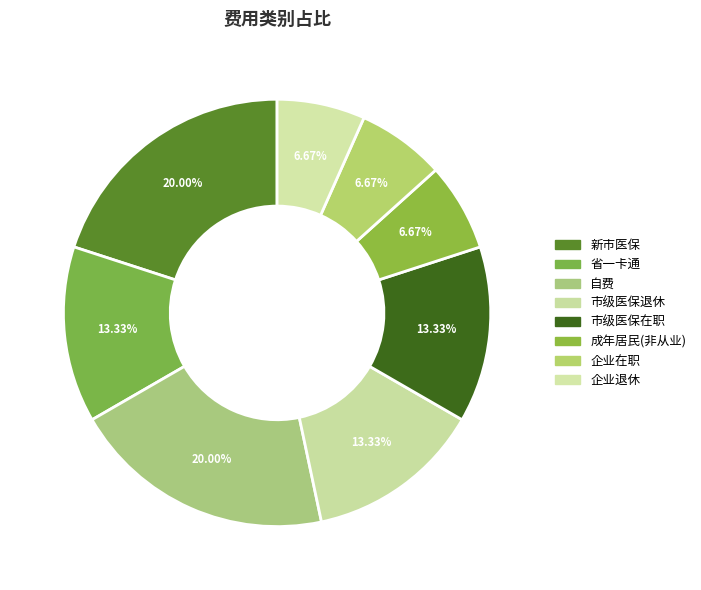

To the nearest percent, what is the combined percentage of 市级医保退休 and 成年居民(非从业)?

20%